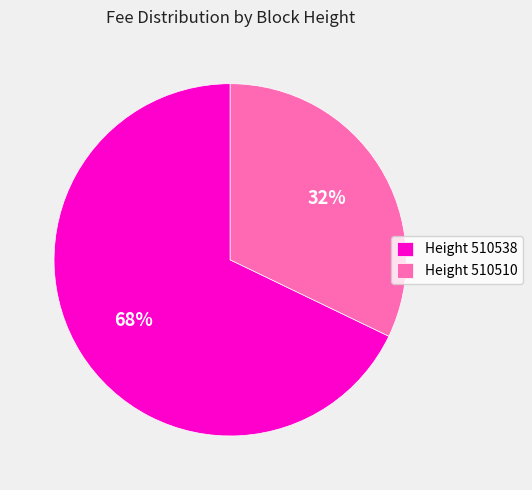

Approximately how many times larger is the value at Height 510510 compared to Height 510538?

0.5